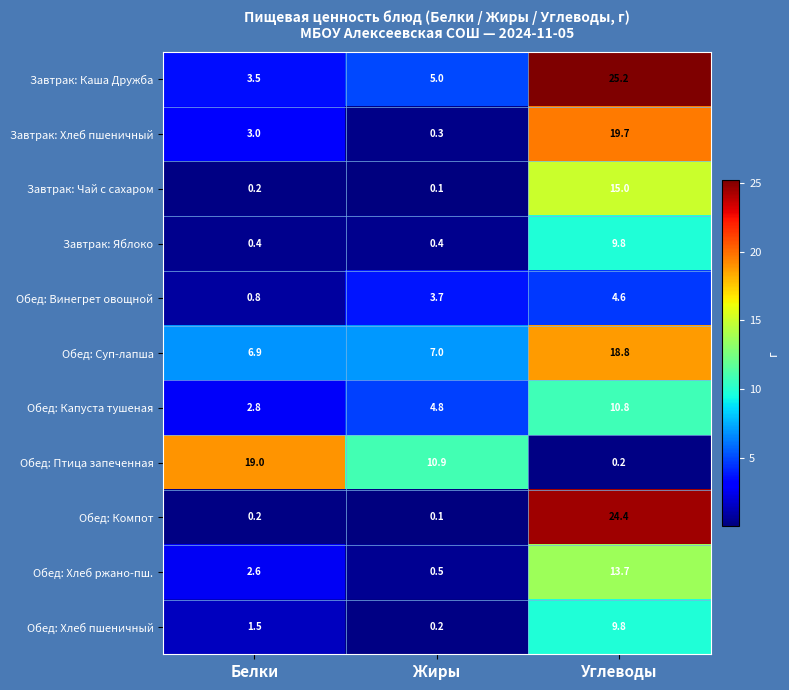

What is the total value across all series at Углеводы?

152.0